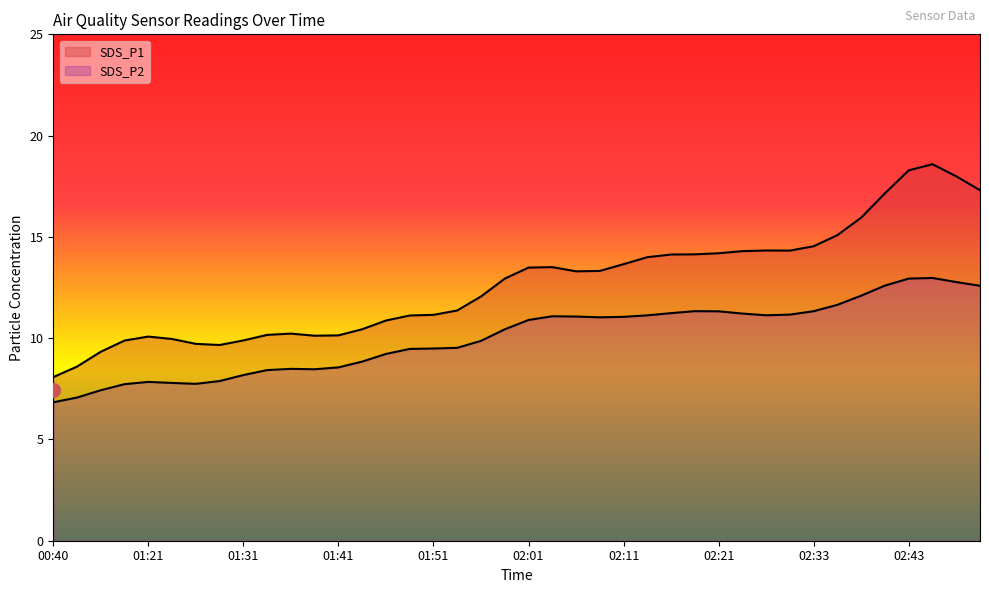

Is the value of SDS_P2 at 02:38 greater than the value of SDS_P1 at 02:08?

No